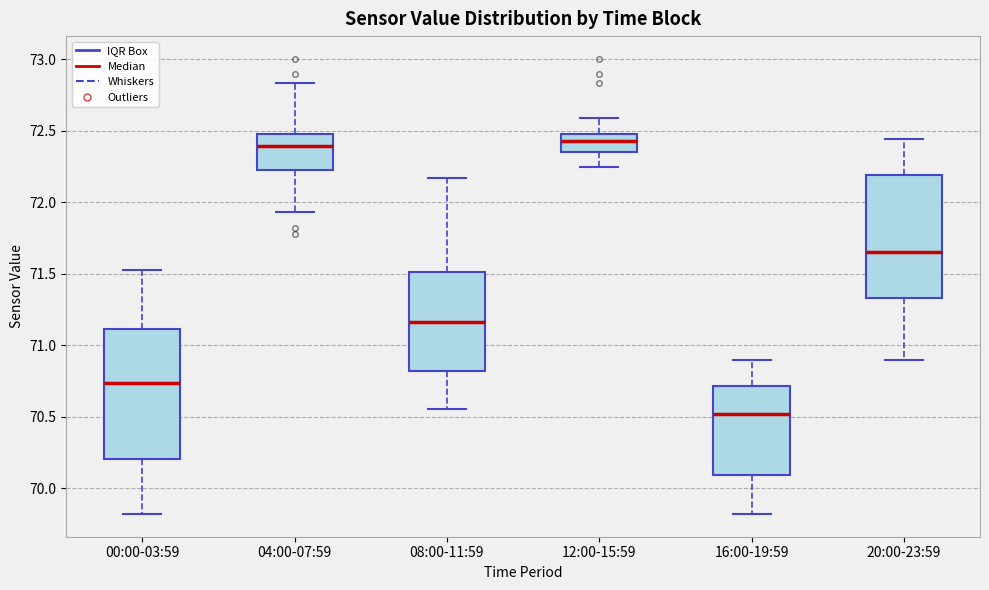

Which box is the tallest, from its lower edge to its upper edge?

00:00-03:59